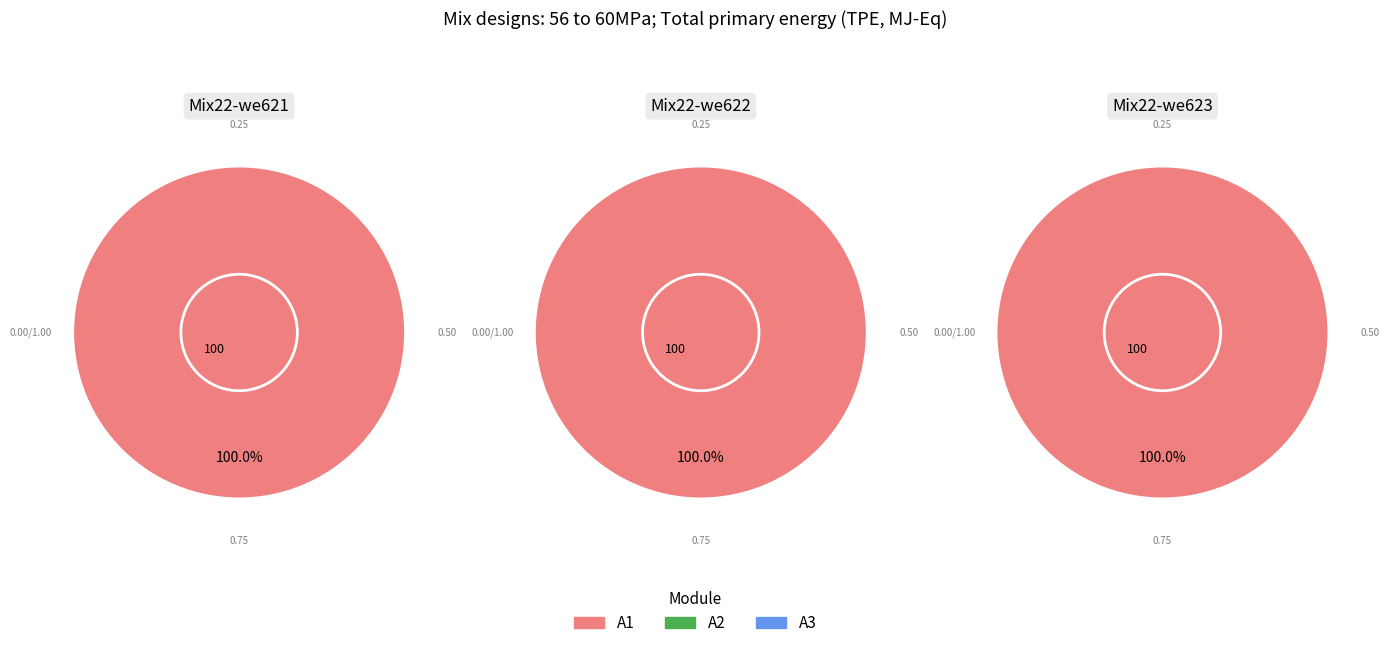

How much of the chart is everything except :C?

100.0%